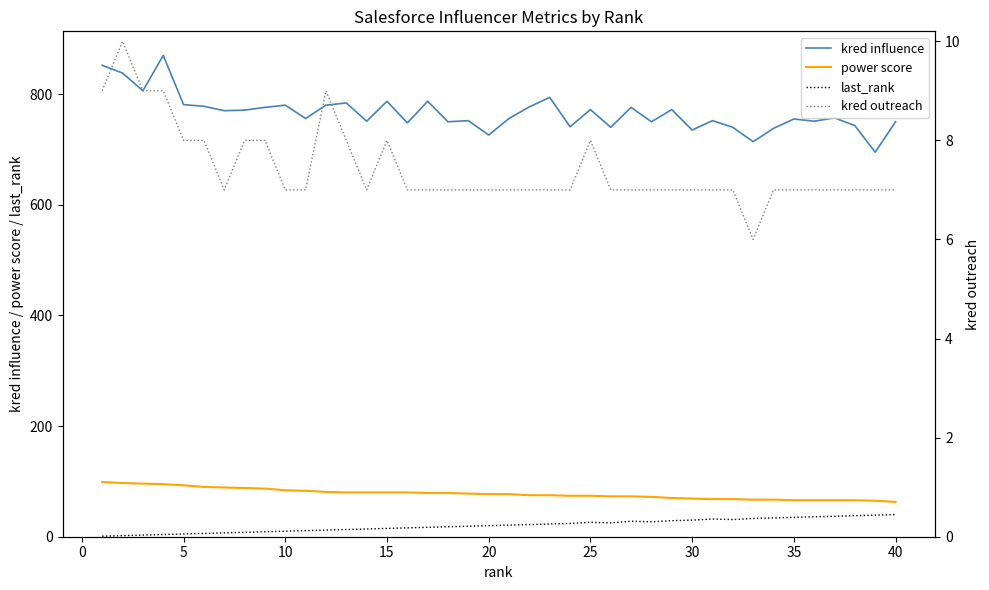

What is the maximum value for kred influence?

870